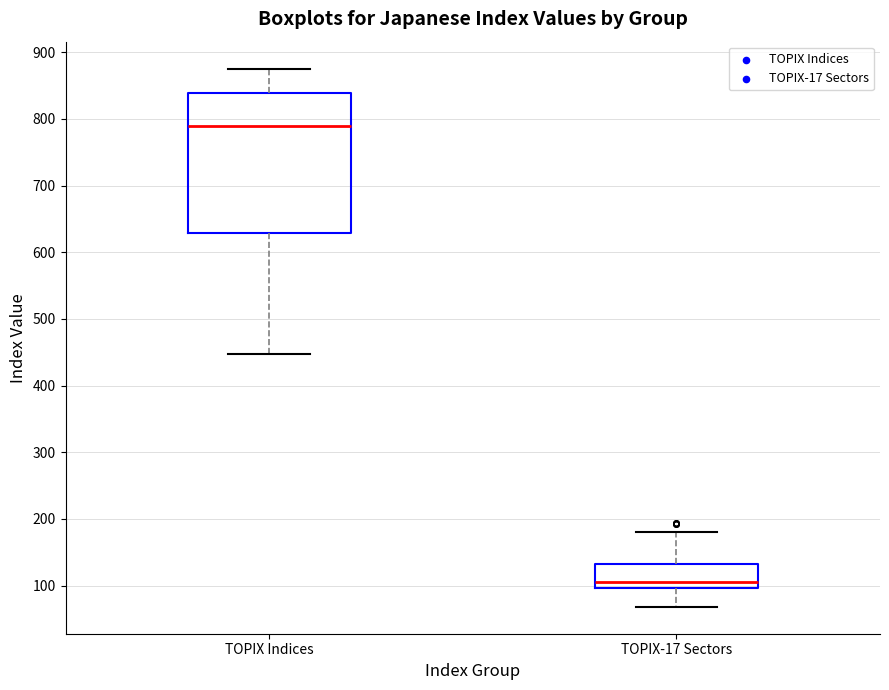

Which box is the tallest, from its lower edge to its upper edge?

TOPIX Indices